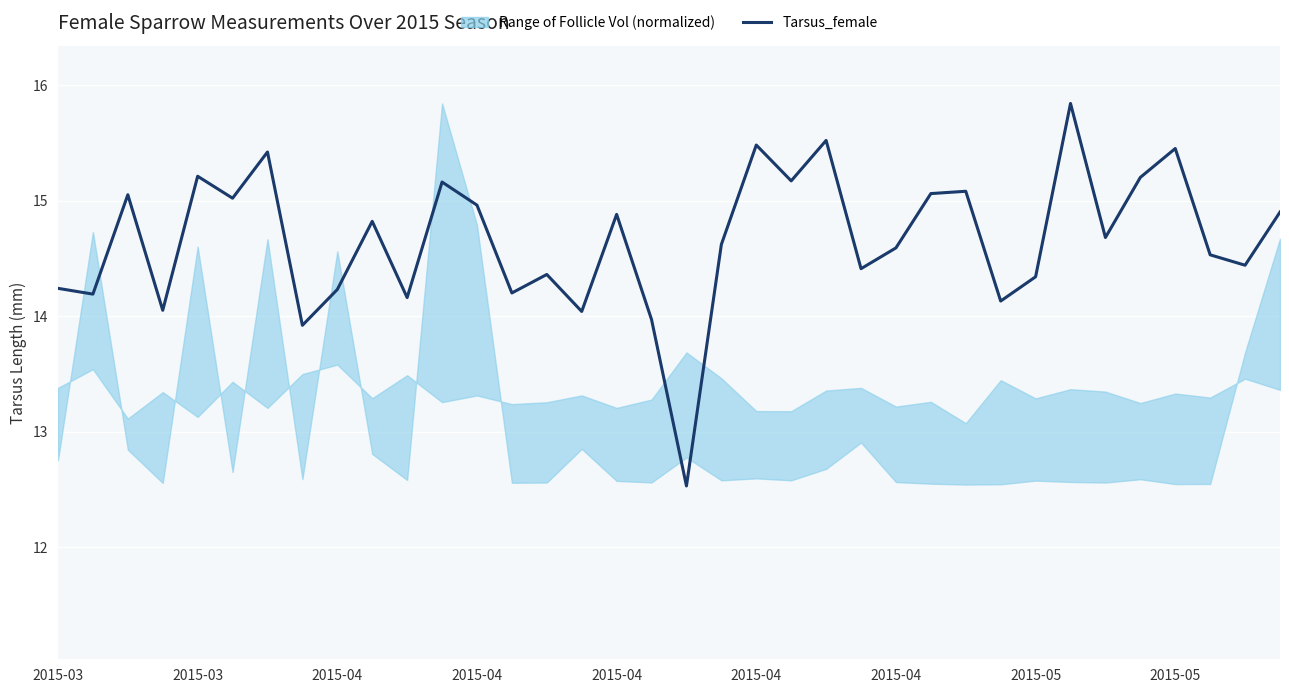

At which label is the value closest to 14?

17